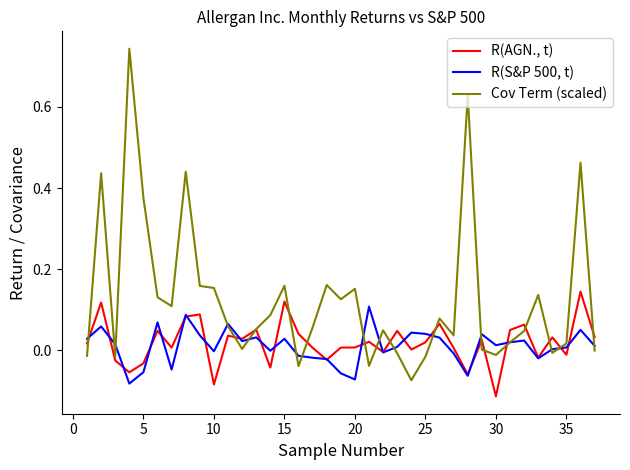

Which series has the largest range (max minus min)?

Cov Term (scaled)